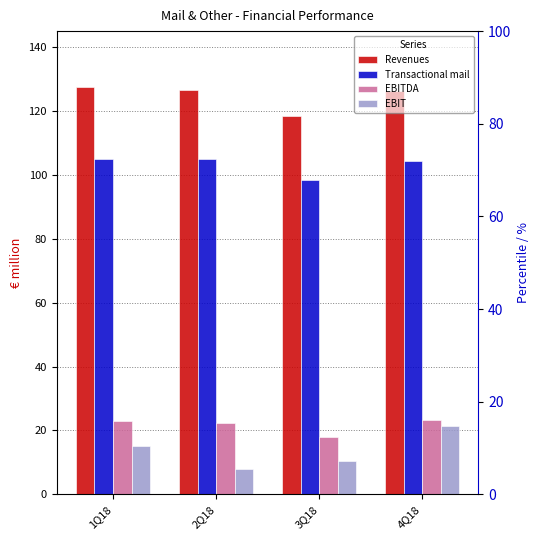

Count the number of data series in this chart.

4